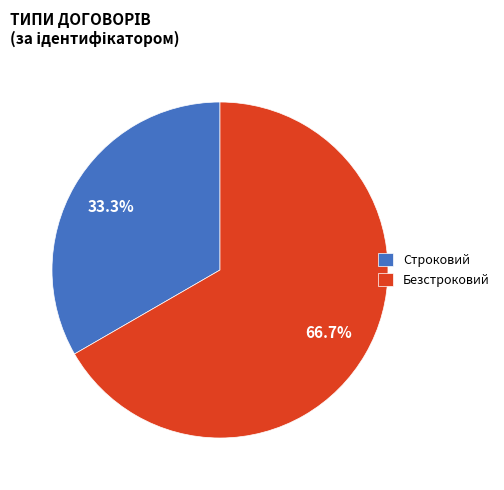

Which has a higher value, Безстроковий or Строковий?

Безстроковий